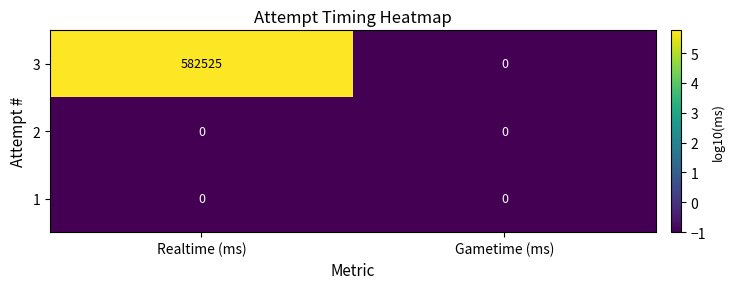

What is the sum of all 3 values?

582525